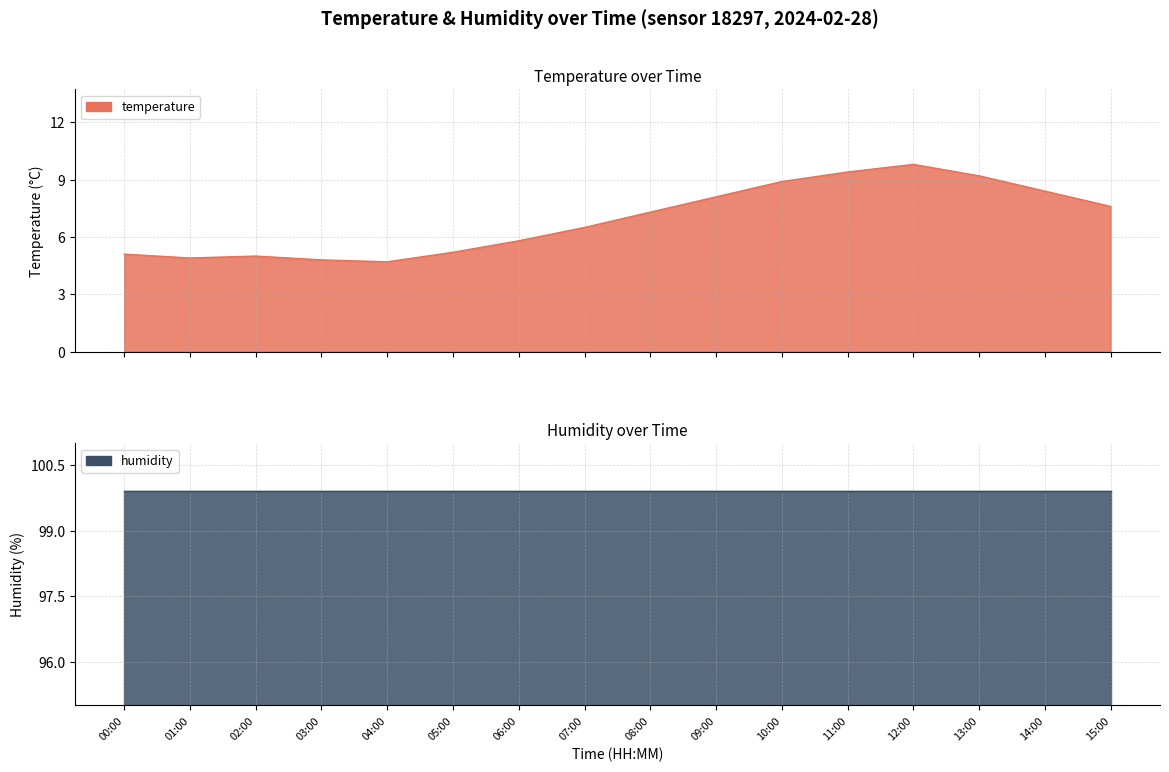

Which category has the lowest value across all series?

04:00